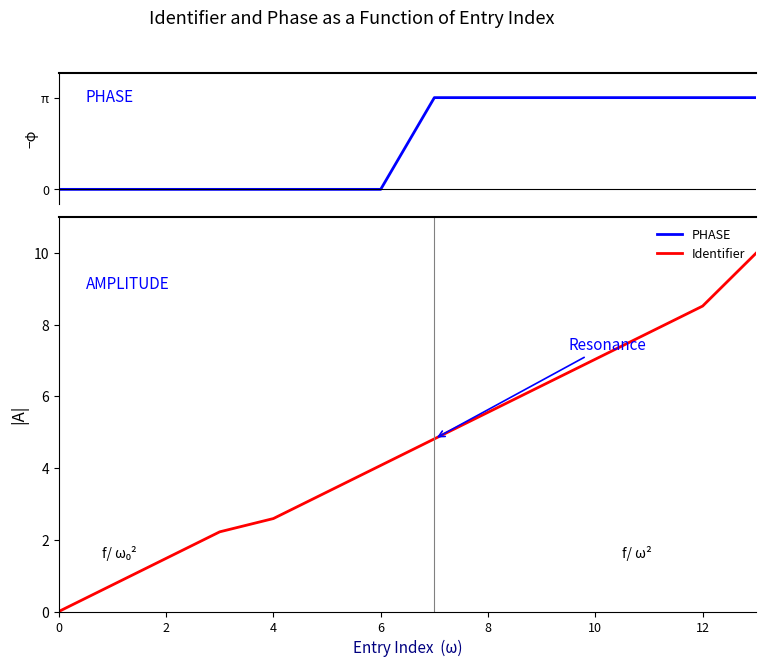

List the series in order of their peak value, lowest first.

PHASE, Identifier